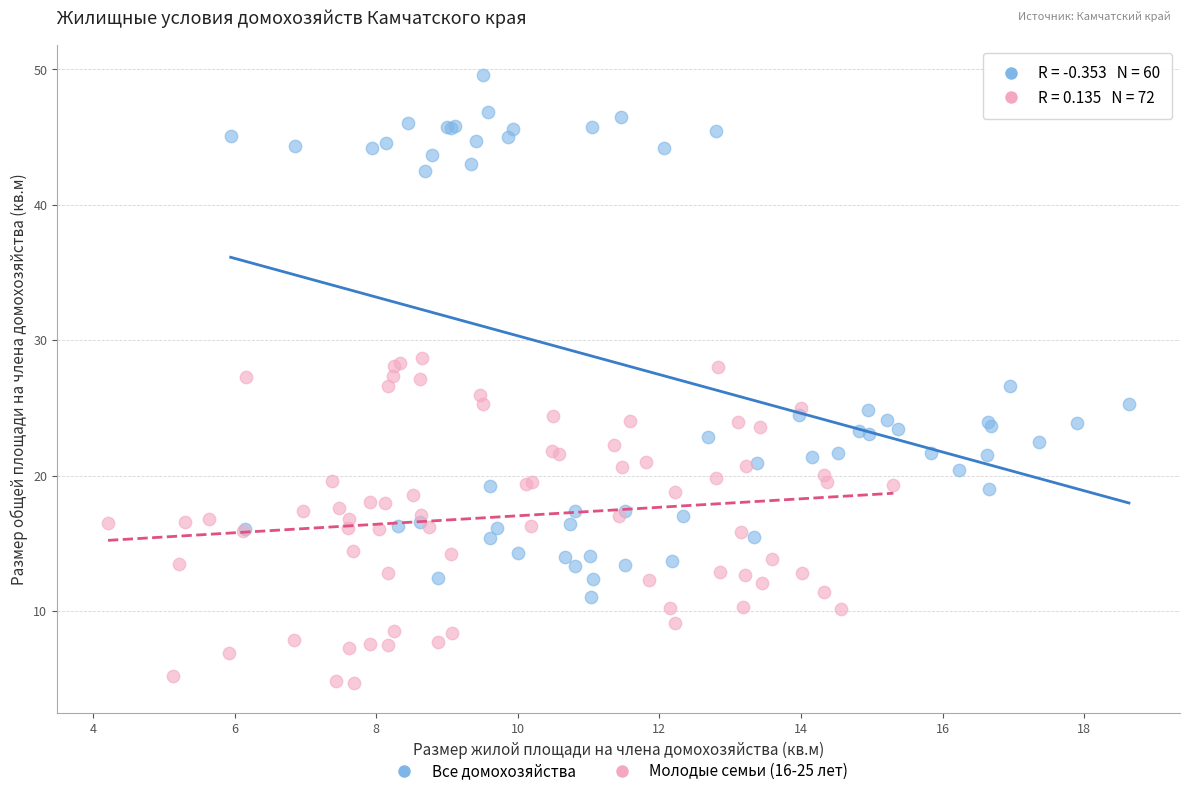

Which series has the widest spread of Y values?

Все домохозяйства